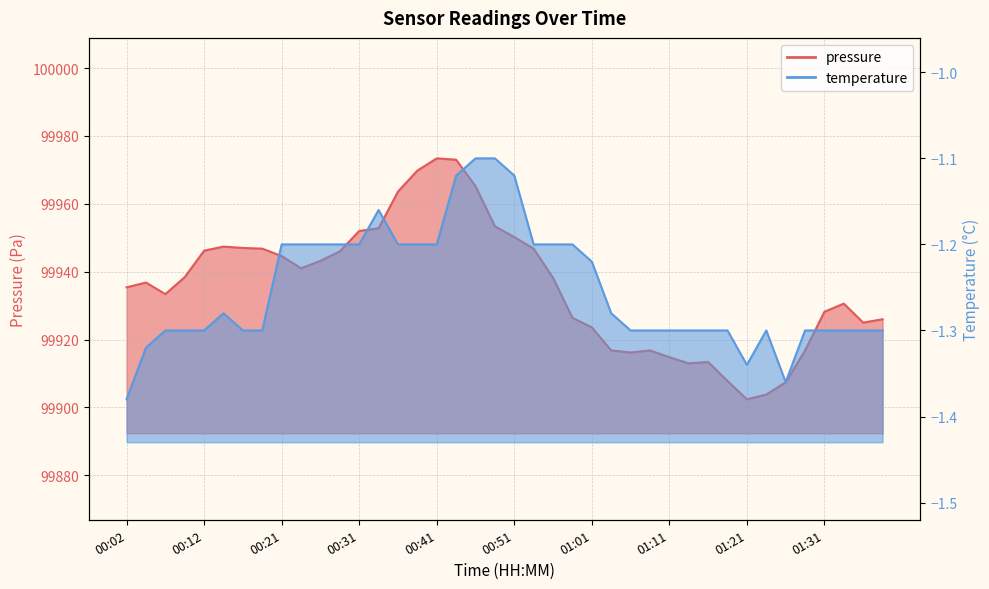

What is the approximate value of pressure at 00:29?

99946.0